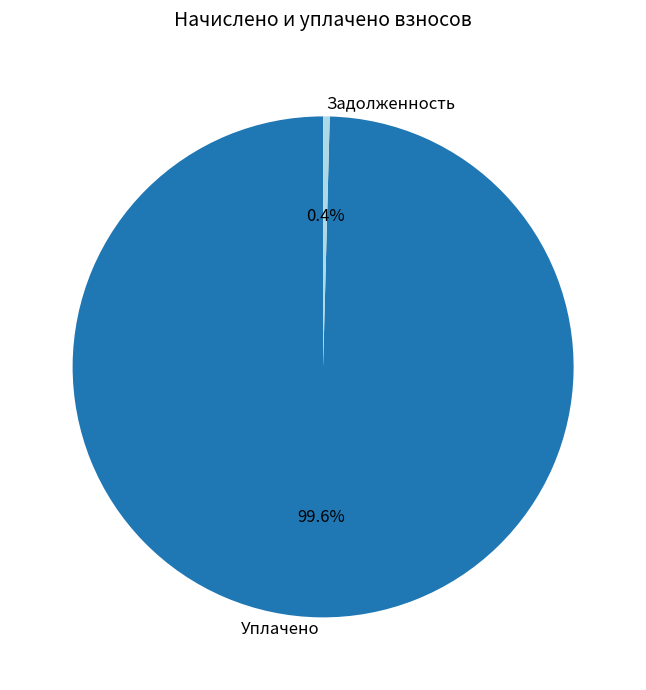

Rank the categories by value from highest to lowest.

Уплачено, Задолженность